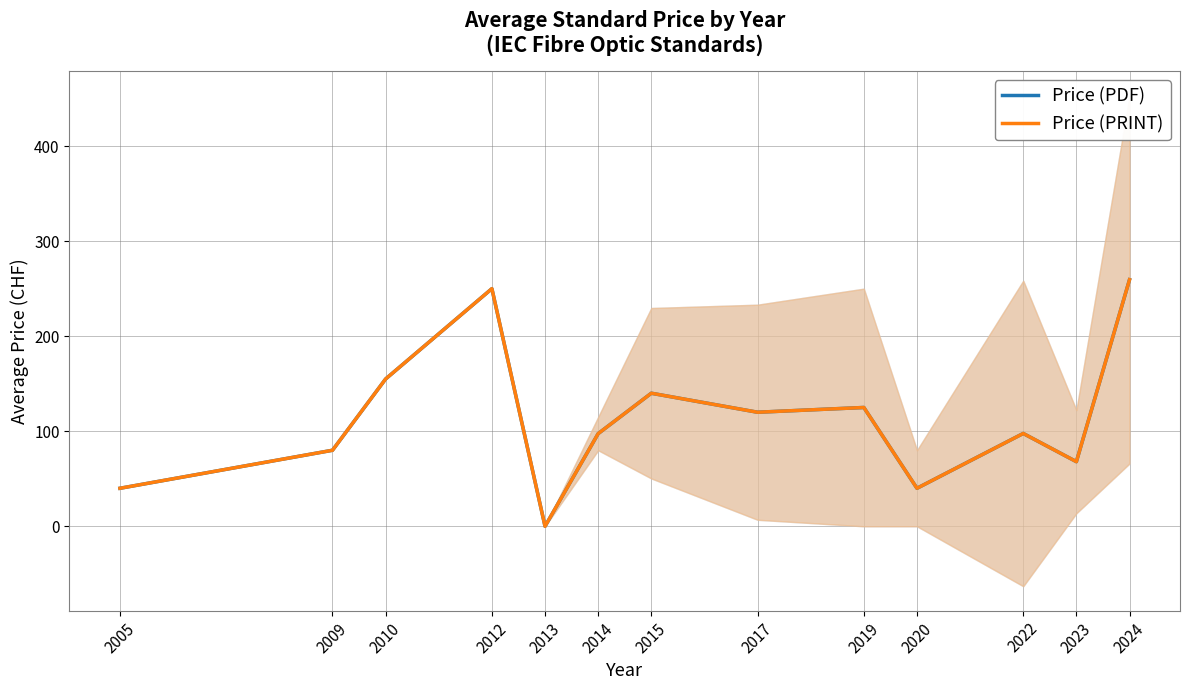

What is the greatest value displayed?

259.5